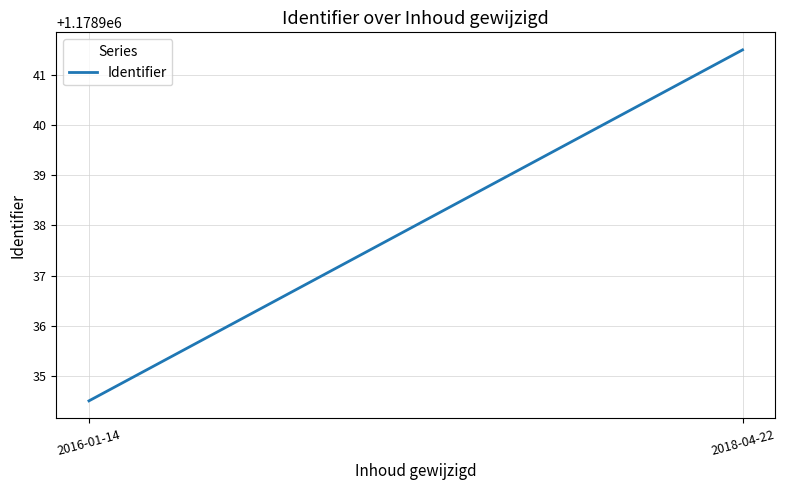

Reading left to right, what are all the values shown in this chart?

2016-01-14=1178934.5	2018-04-22=1178941.5